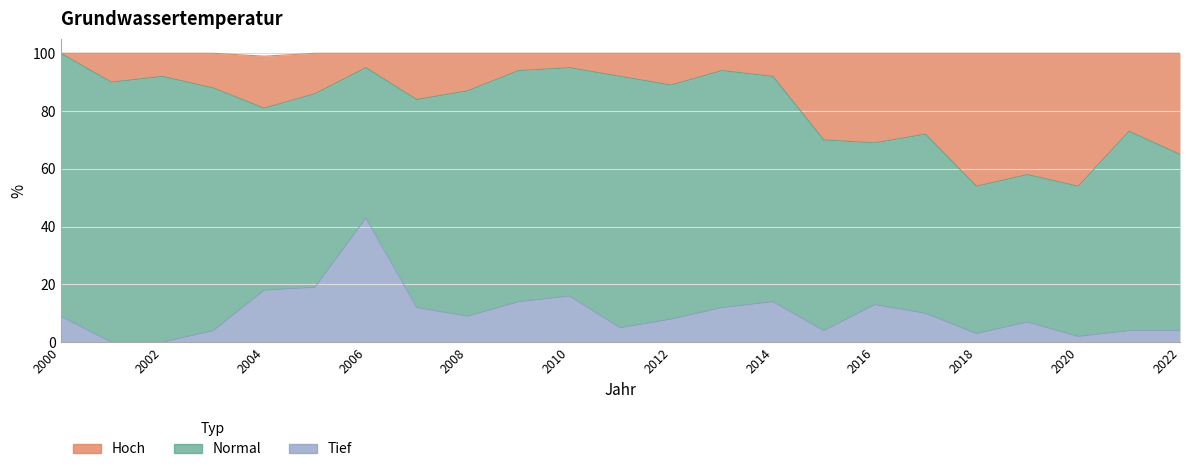

Where is the first local maximum for Tief?

2006